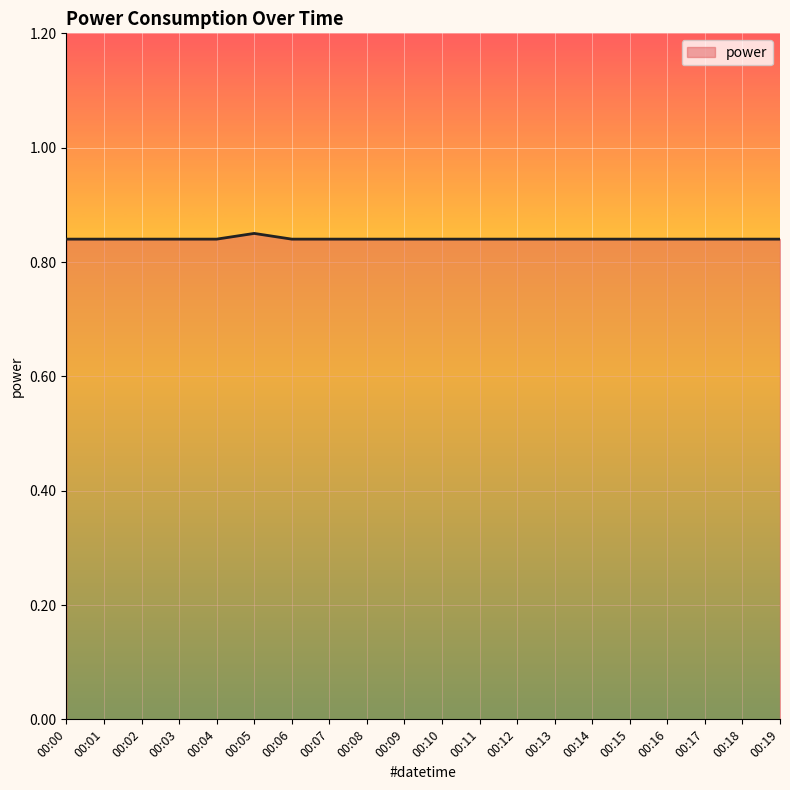

The chart shows a value of 1.2 at 00:07. True or false?

False